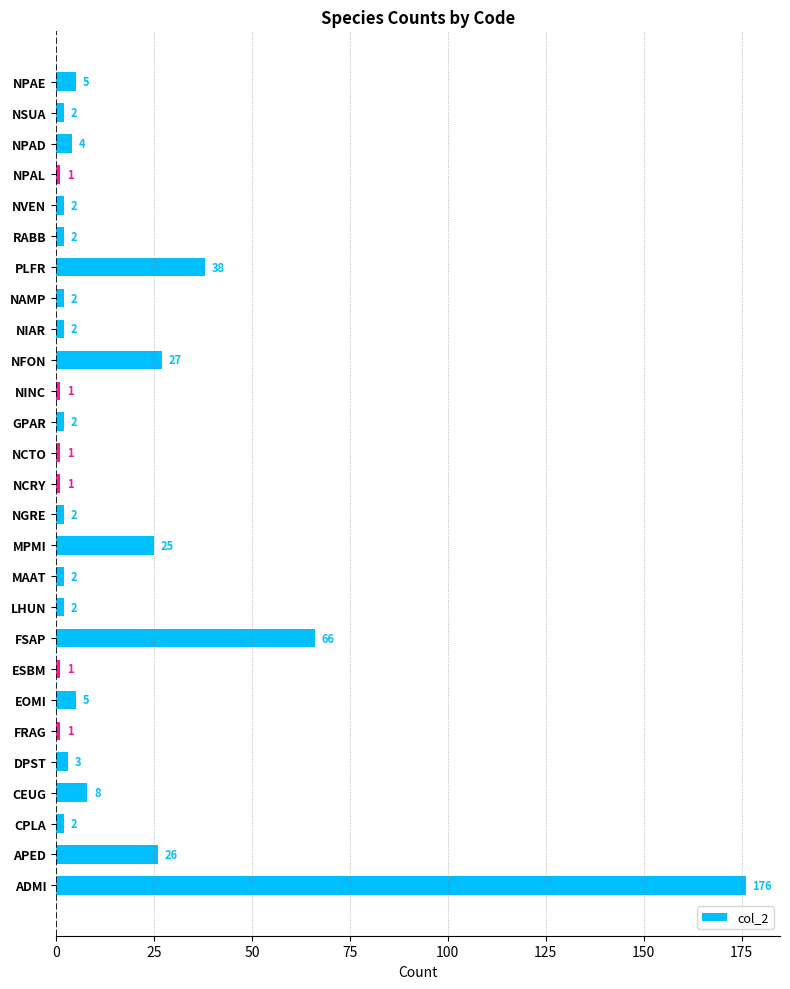

What is the difference between the maximum and minimum values?

175